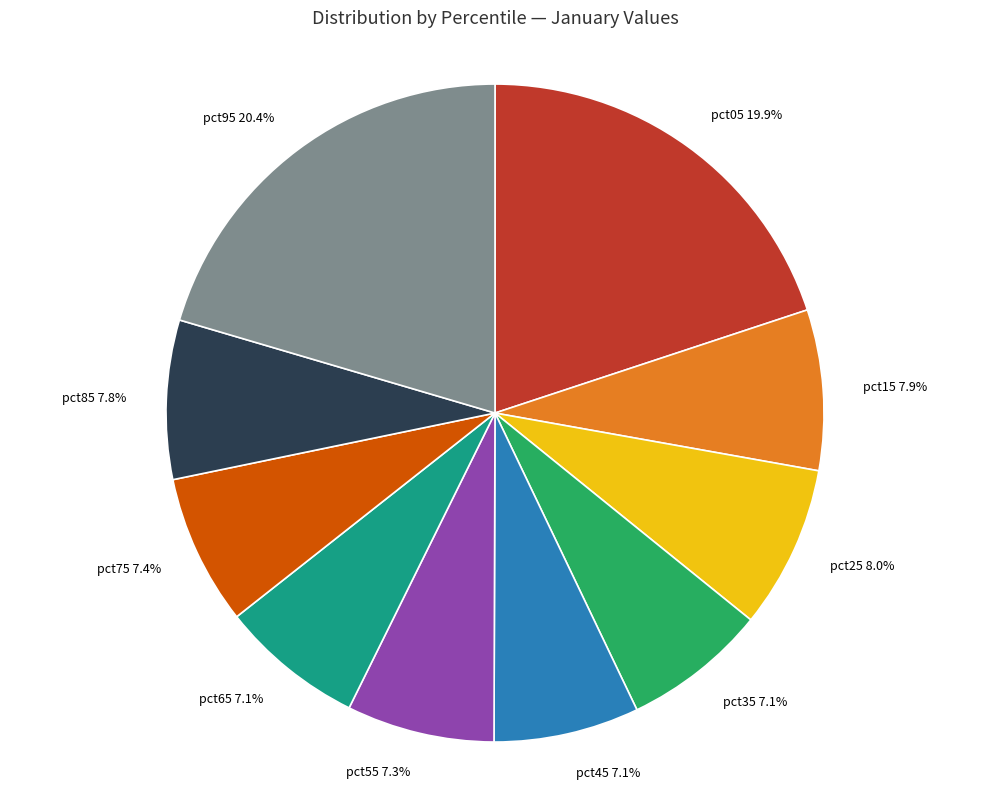

Is pct25 the majority of the pie?

No